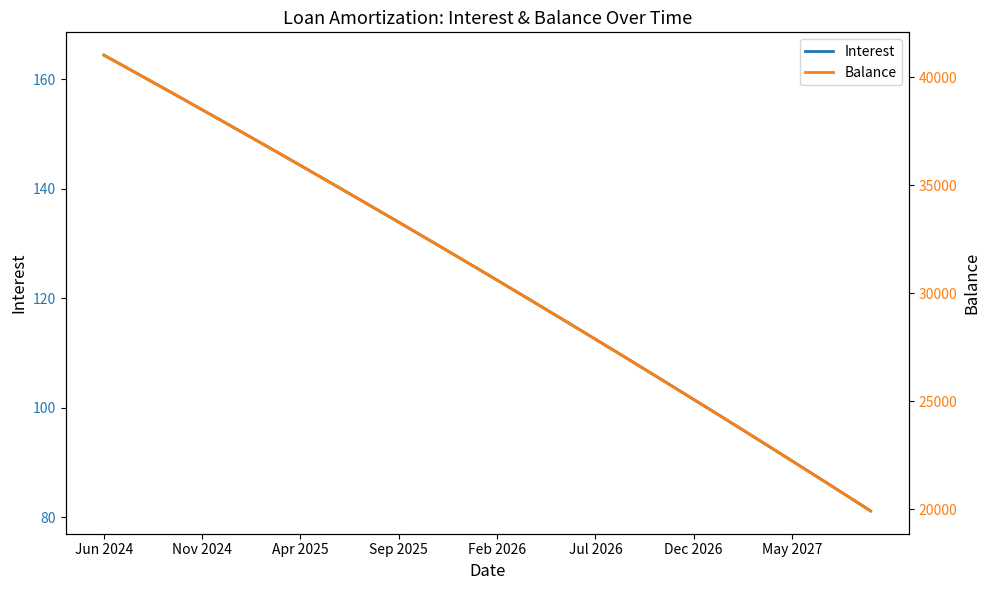

True or false: Interest and Balance intersect in this chart.

False